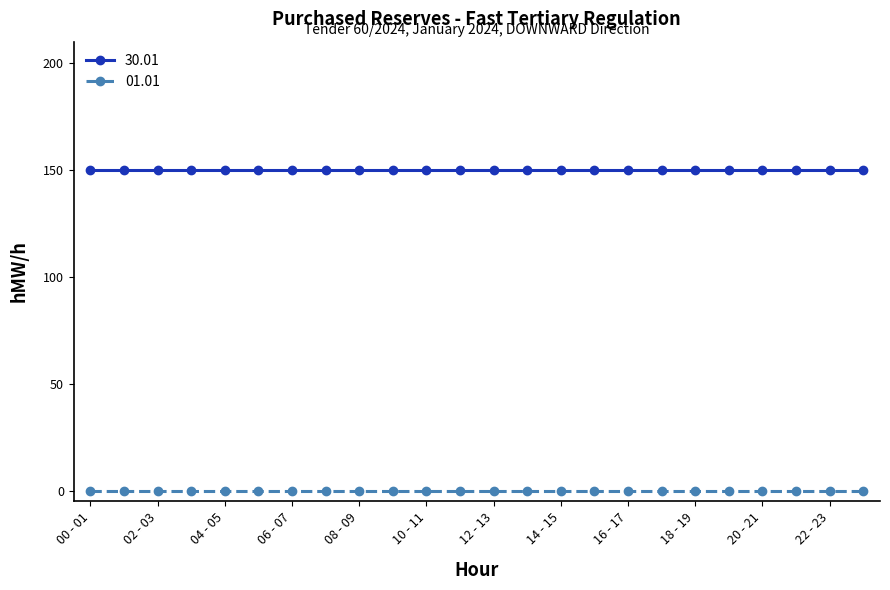

What is the value of the 30.01 point at the 15th from the left?

150